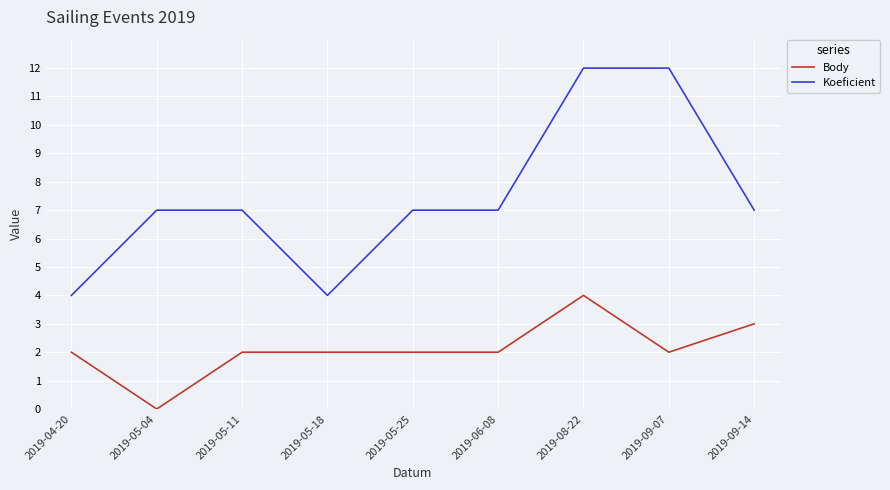

What position from the right is 2019-05-18?

6